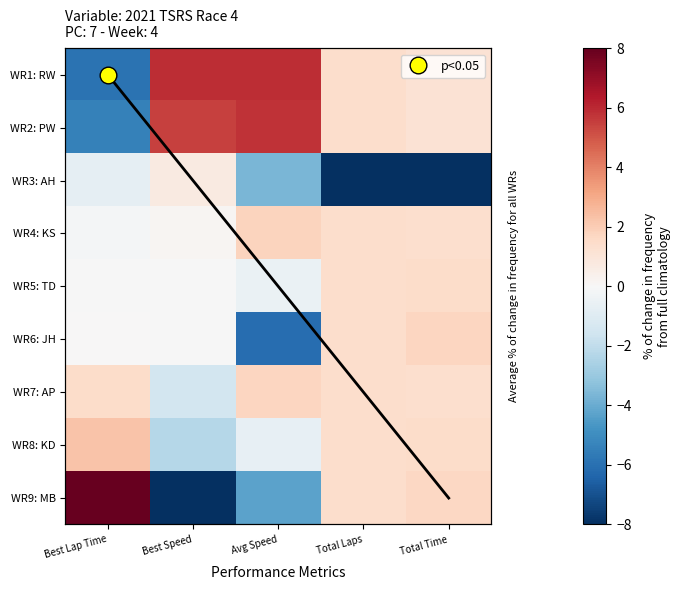

Rank the categories by WR8: KD value from highest to lowest.

Best Lap Time, Total Time, Total Laps, Avg Speed, Best Speed